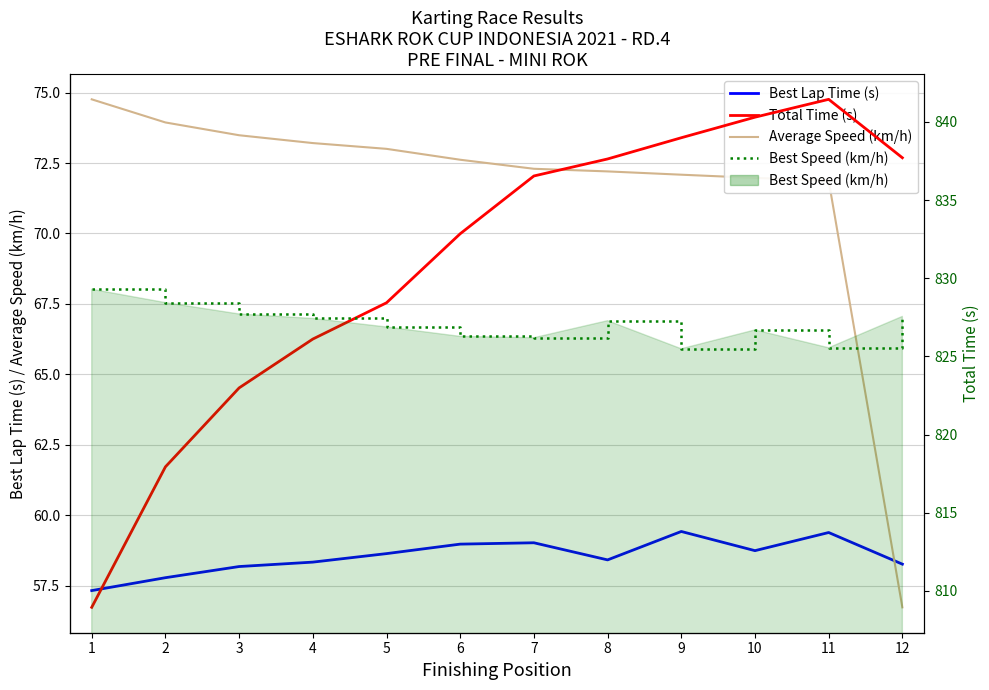

What is the total value across all series at 5?

1033.8